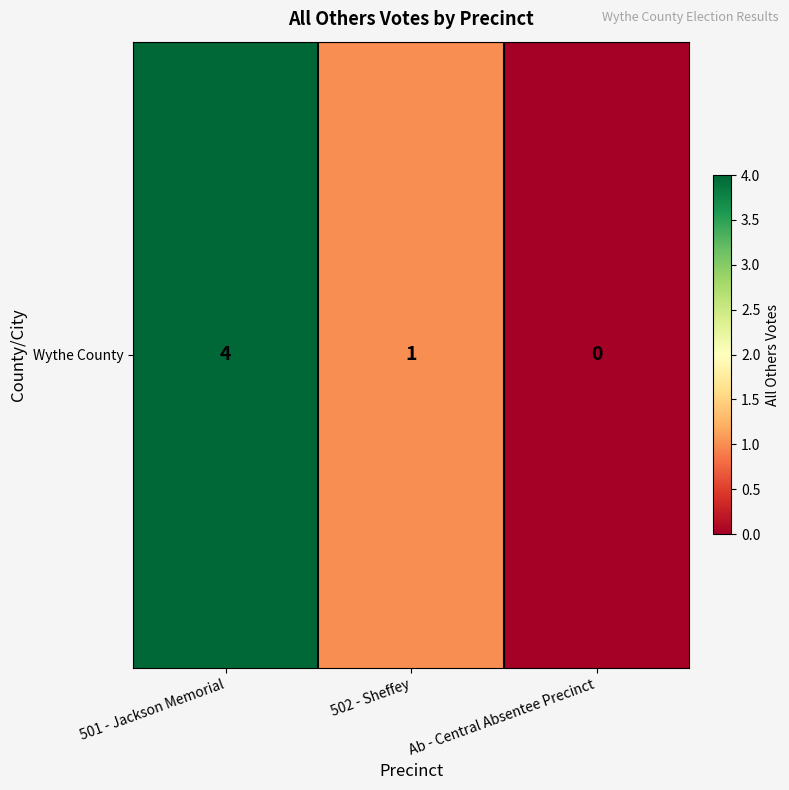

Count the number of values greater than 1.

1